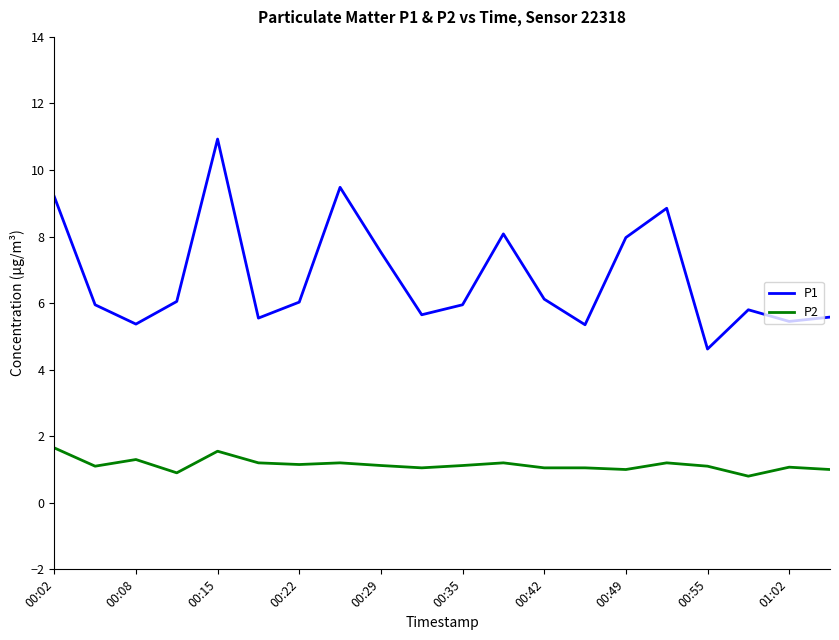

What is the greatest value displayed?

10.9